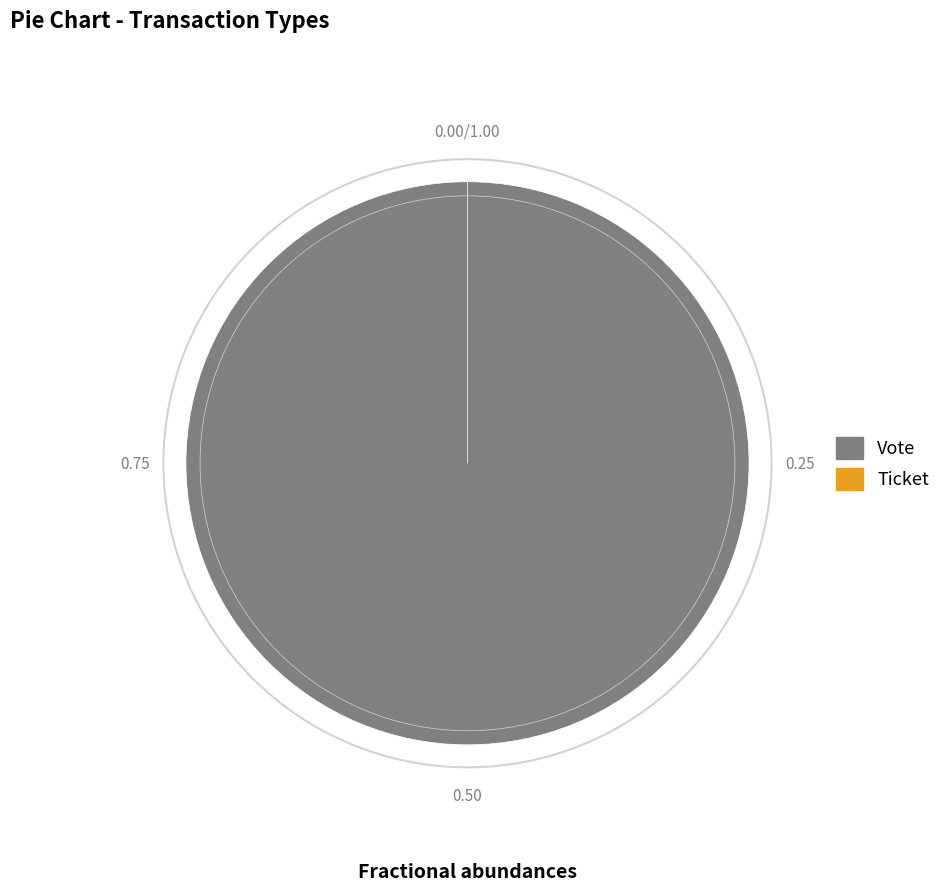

Which slice is the smallest?

Ticket